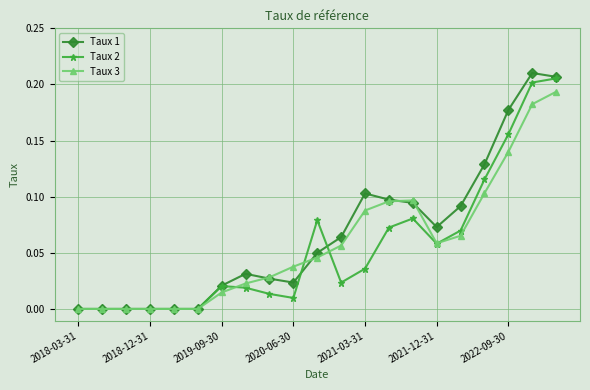

True or false: Taux 3 has more than 0 points higher than both neighbors.

True